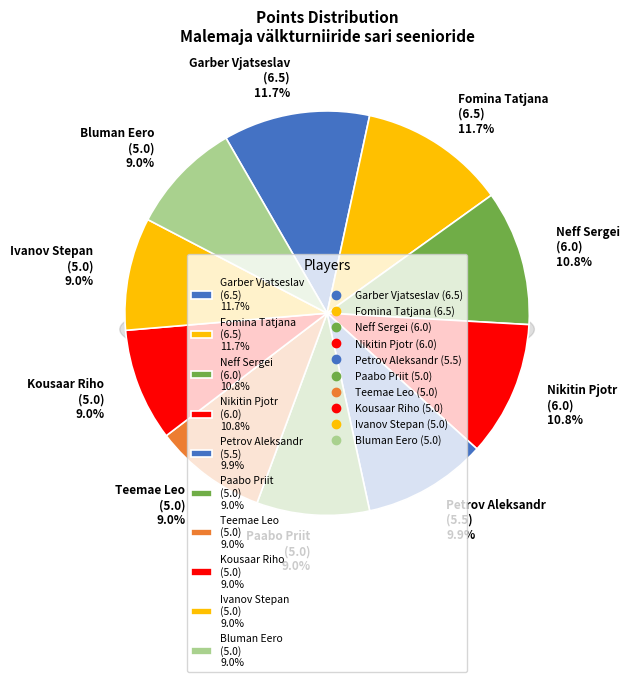

Which category has the biggest portion of the pie?

Garber Vjatseslav